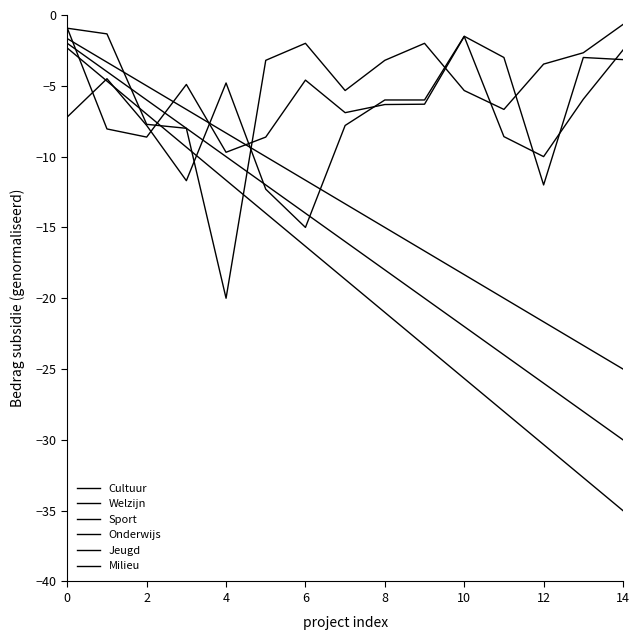

What is the label of the 5th point from the right?

10